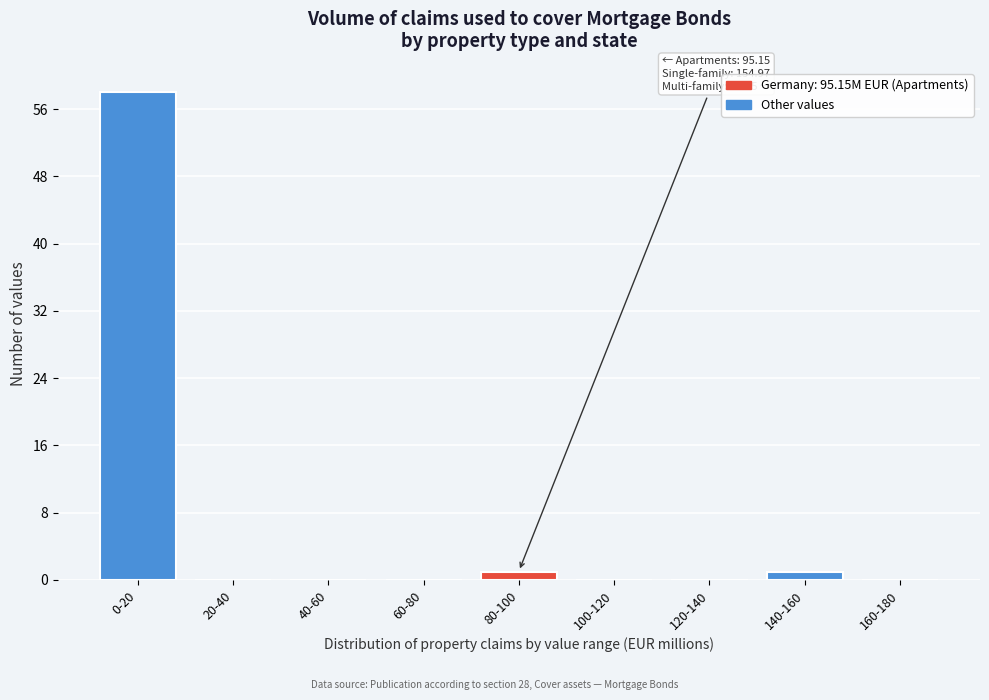

Reading left to right, transcribe all the data shown in this chart.

0-20=58	20-40=0	40-60=0	60-80=0	80-100=1	100-120=0	120-140=0	140-160=1	160-180=0